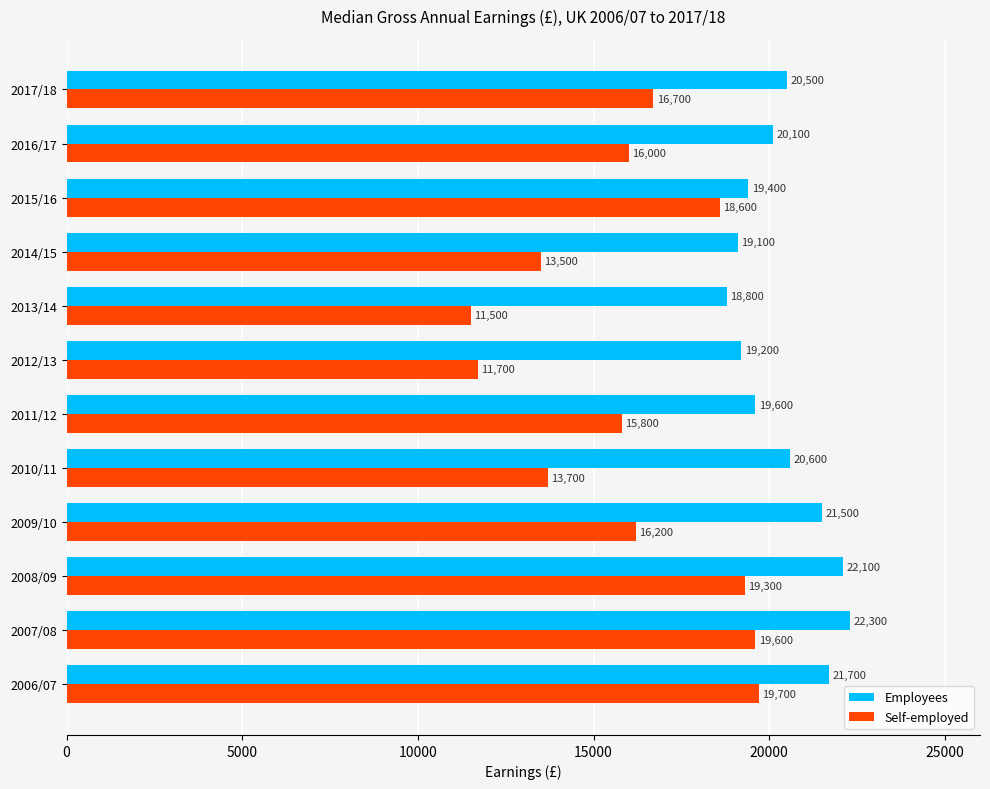

Which series has the largest range (max minus min)?

Self-employed